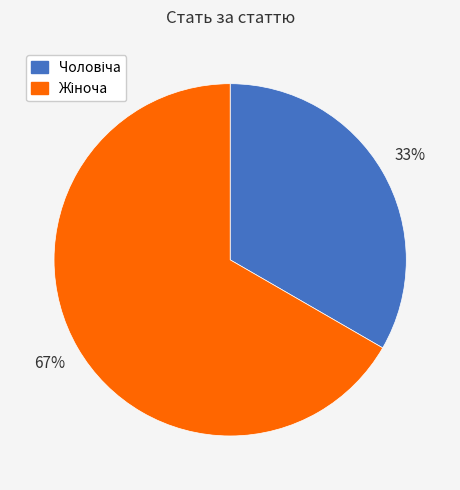

To the nearest percent, what is the average slice percentage?

50%